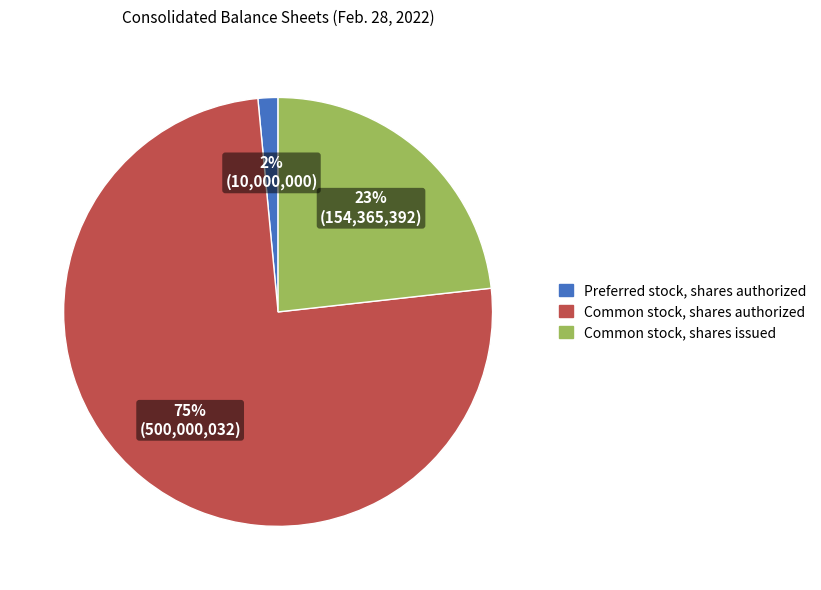

Is the sum of Preferred stock, shares authorized and Common stock, shares issued greater than half?

No